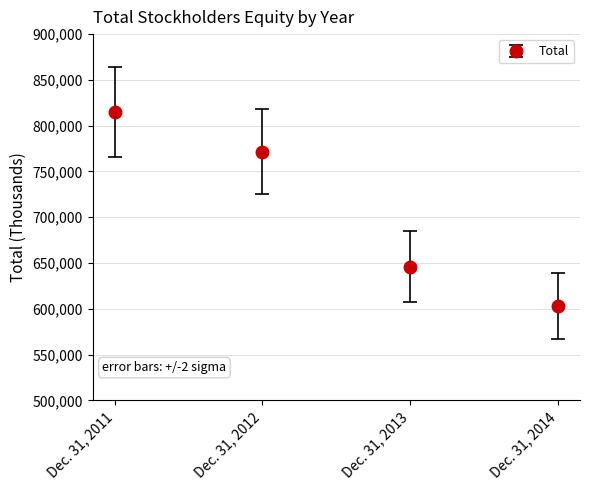

How many lines are shown in the chart?

1